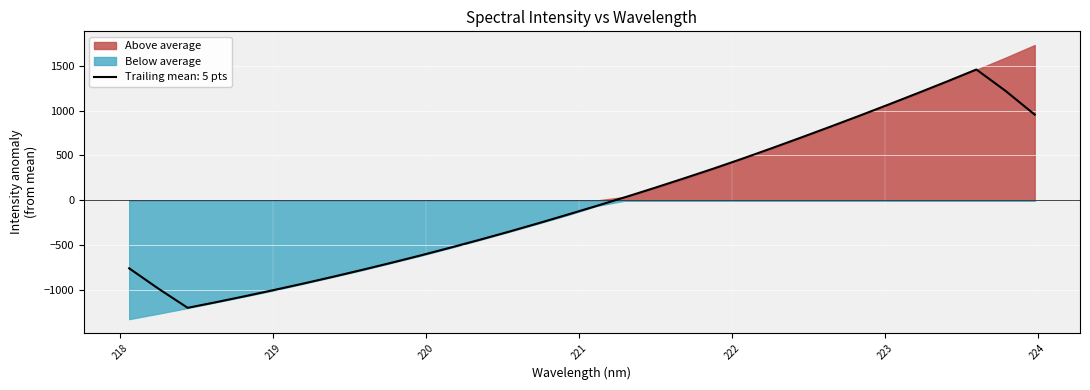

How many points are lower than both their immediate neighbors (excluding endpoints)?

1